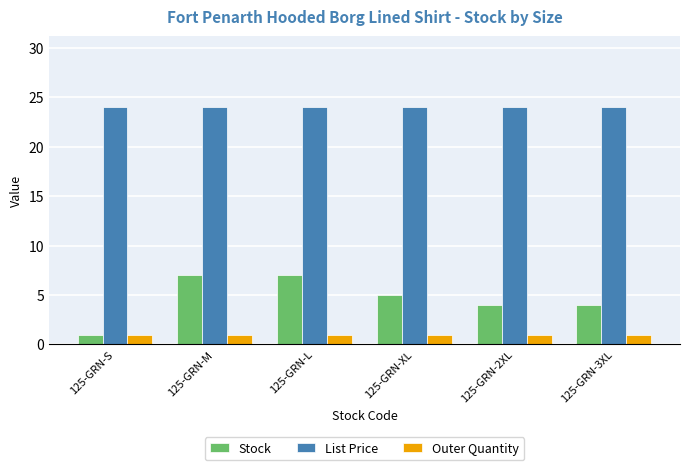

True or false: List Price has a value of 23.9 at 125-GRN-XL.

True